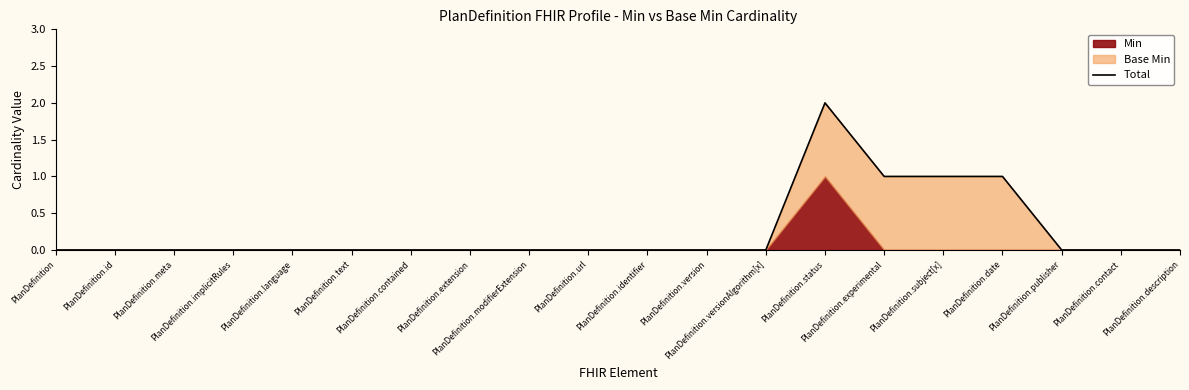

Count the number of categories in the chart.

20